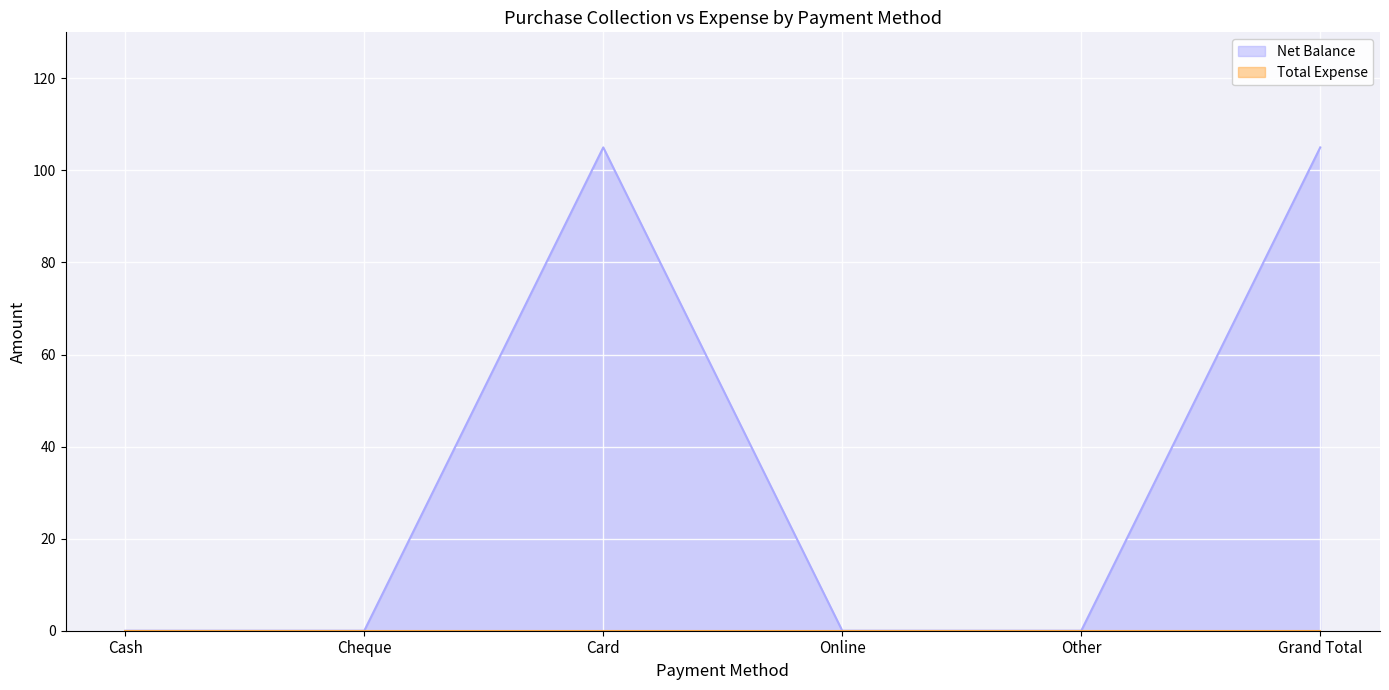

At which category does the data reach its first local peak?

Card